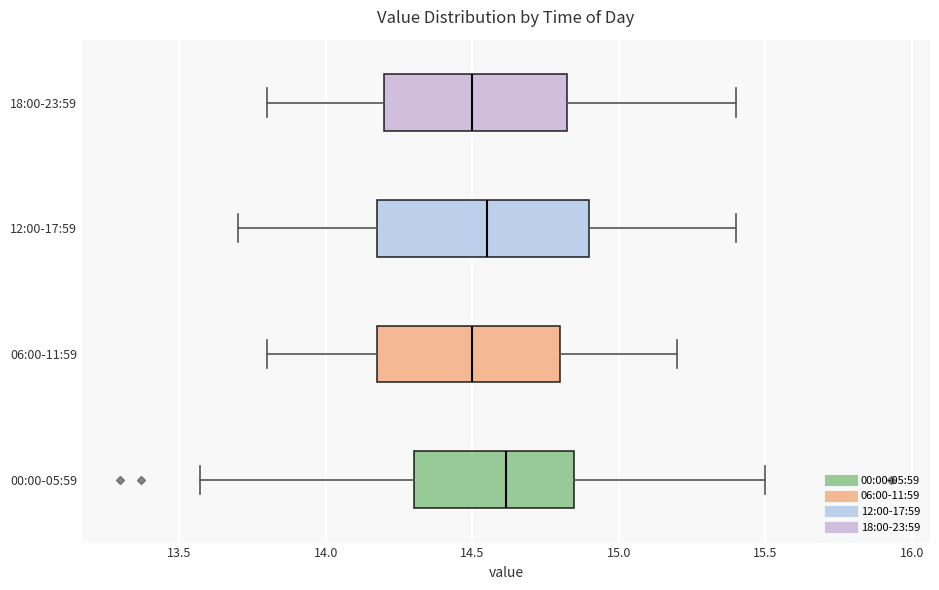

Comparing the boxes themselves (not the whiskers), which one is the widest?

12:00-17:59